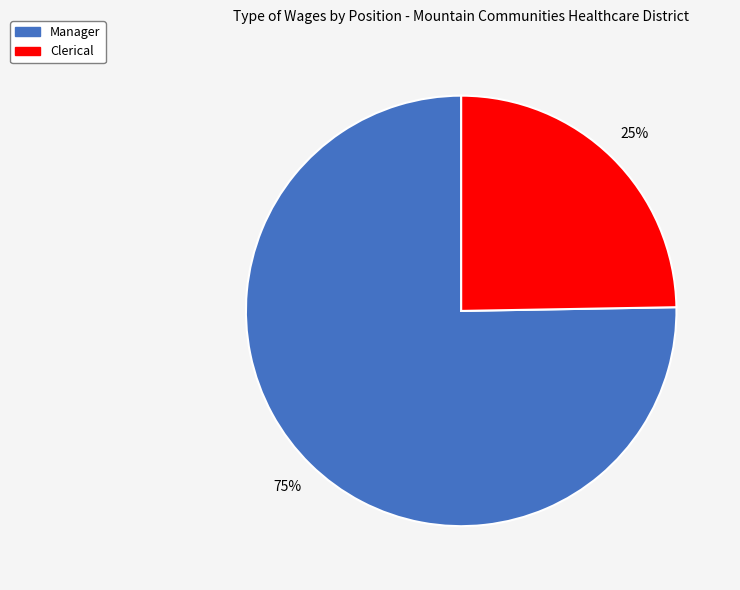

Which has a higher value, Manager or Clerical?

Manager